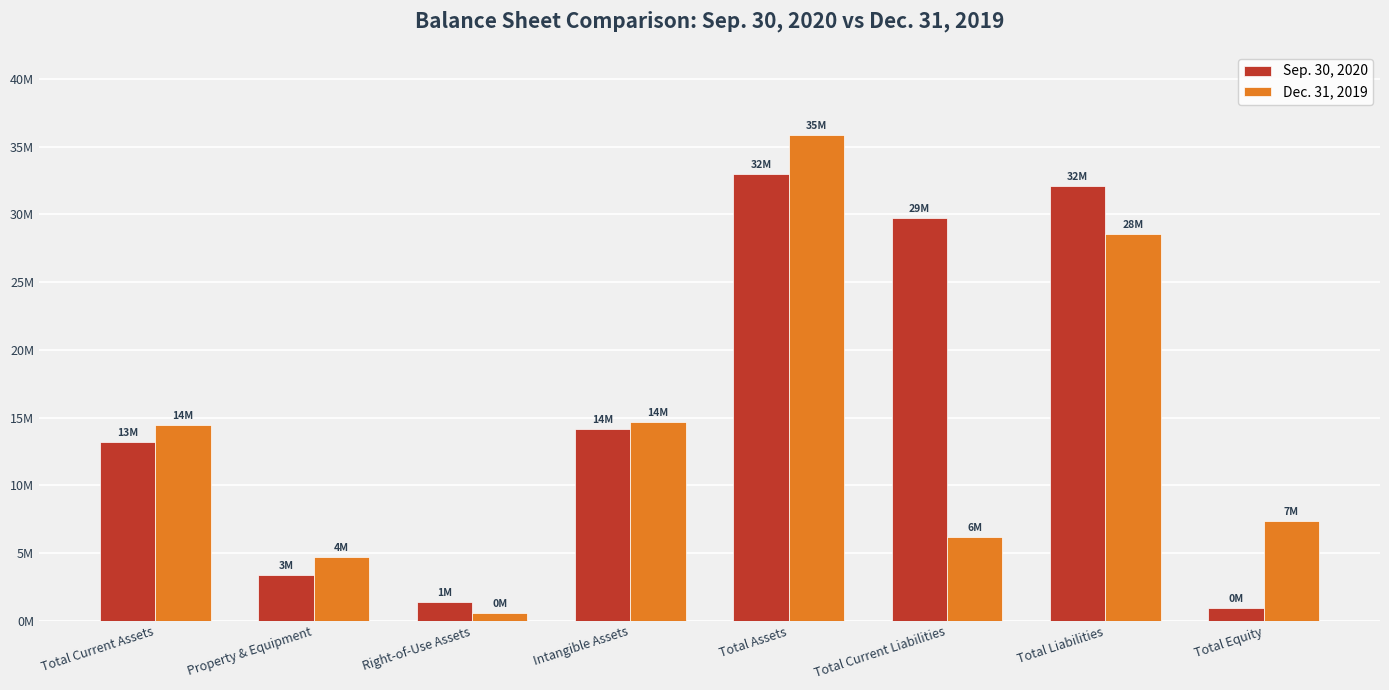

Reading left to right, extract all data points from this chart.

Sep. 30, 2020: Total Current Assets=13201253	Property & Equipment=3366831	Right-of-Use Assets=1361188	Intangible Assets=14141556	Total Assets=32992683	Total Current Liabilities=29768943	Total Liabilities=32078725	Total Equity=913958
Dec. 31, 2019: Total Current Assets=14470119	Property & Equipment=4687469	Right-of-Use Assets=577856	Intangible Assets=14674790	Total Assets=35865863	Total Current Liabilities=6137602	Total Liabilities=28532545	Total Equity=7333318